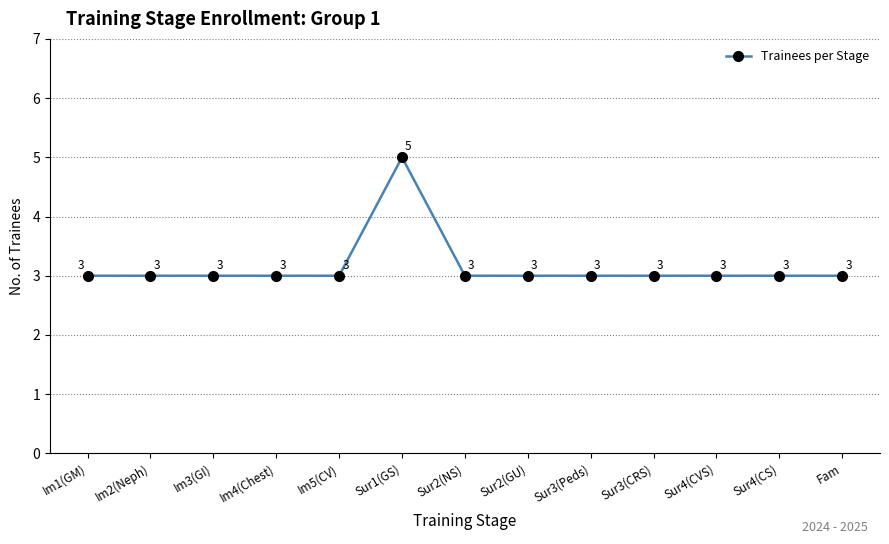

True or false: the data shows 3 at Im1(GM).

True